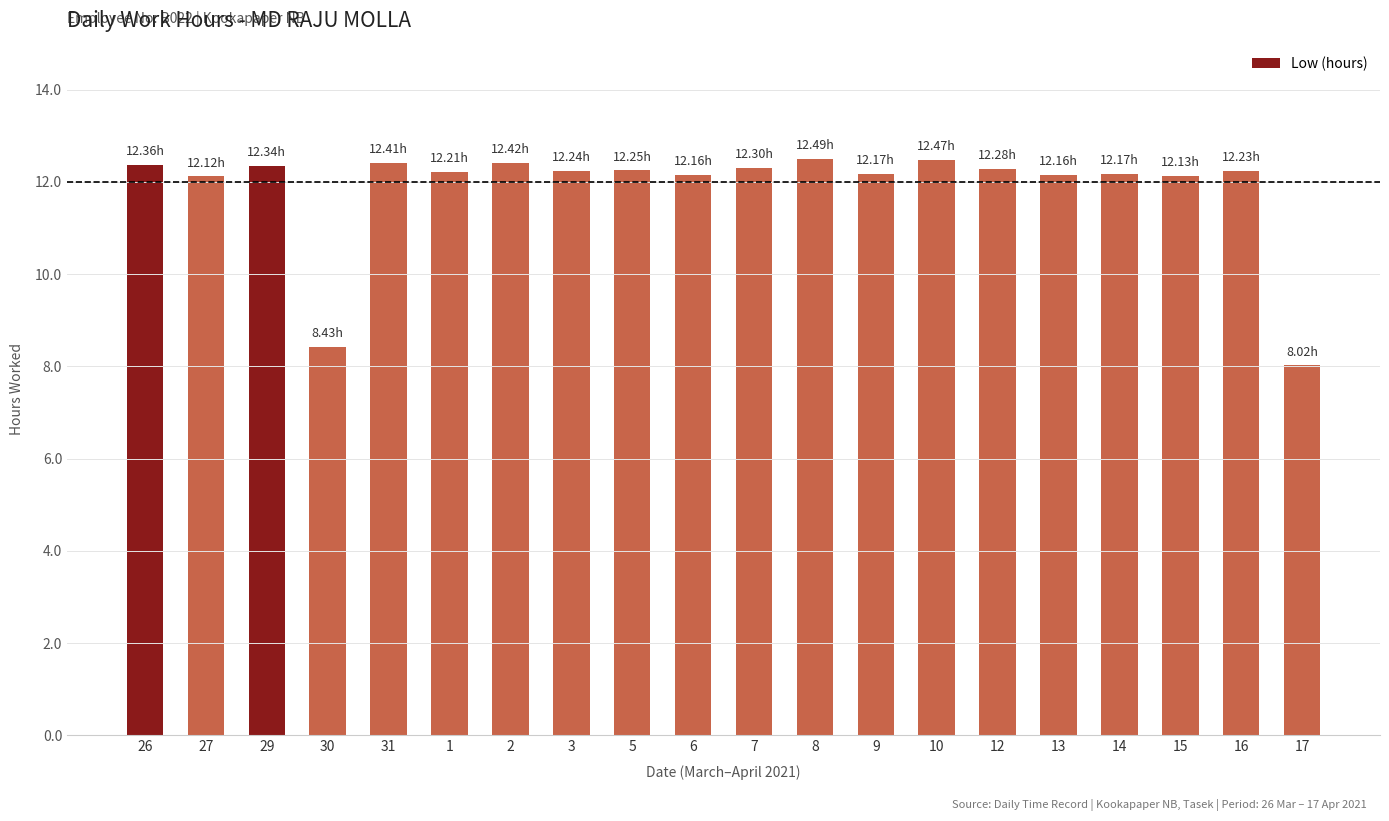

What is the approximate value at 13?

12.2